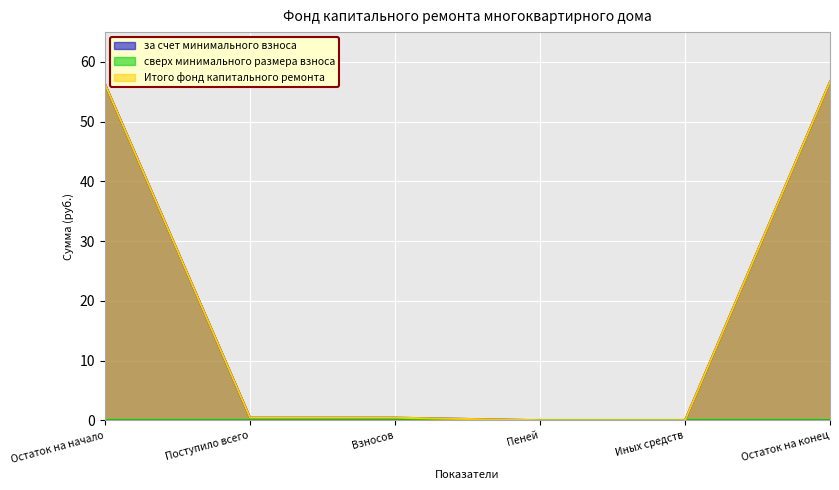

Is the value of за счет минимального взноса at Остаток на конец greater than the value of Итого фонд капитального ремонта at Взносов?

Yes